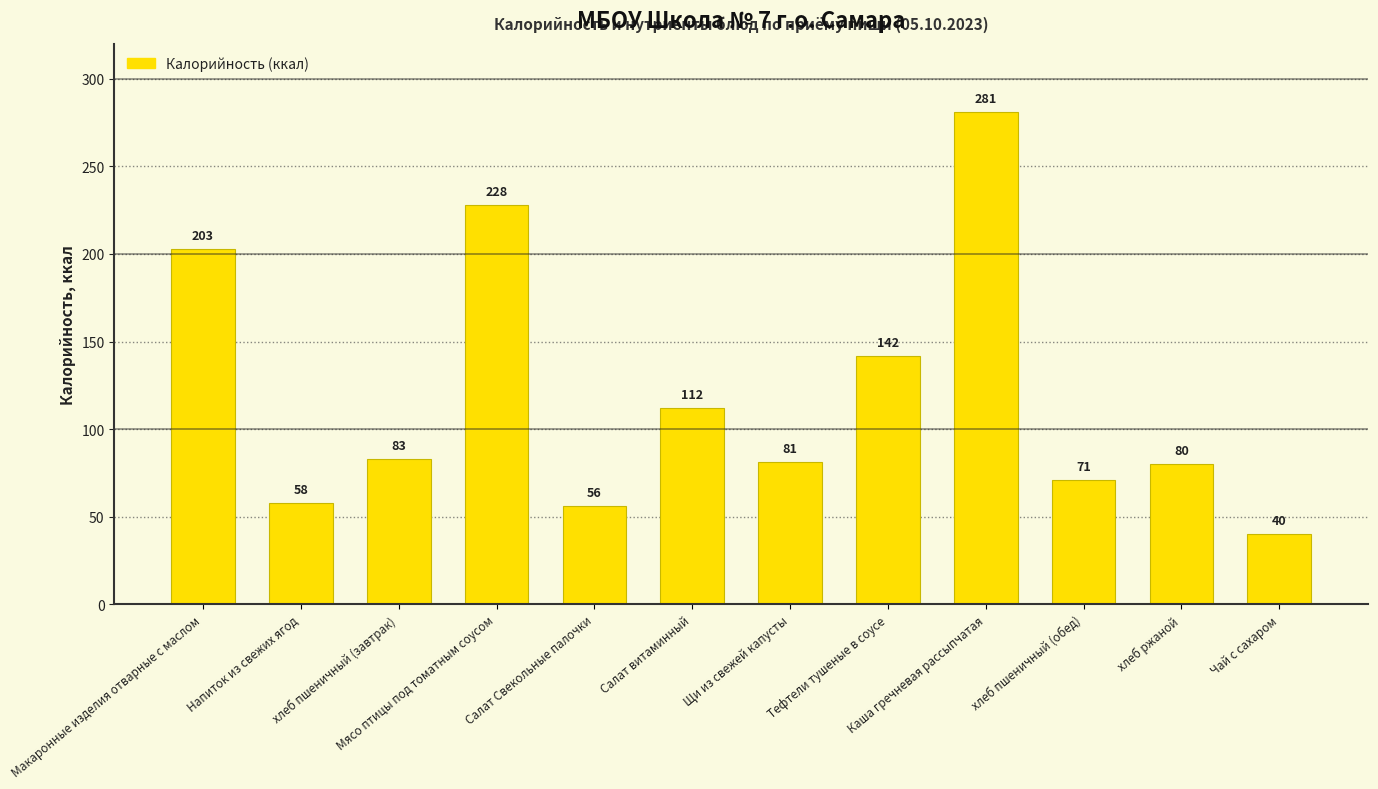

Are the bars horizontal?

No